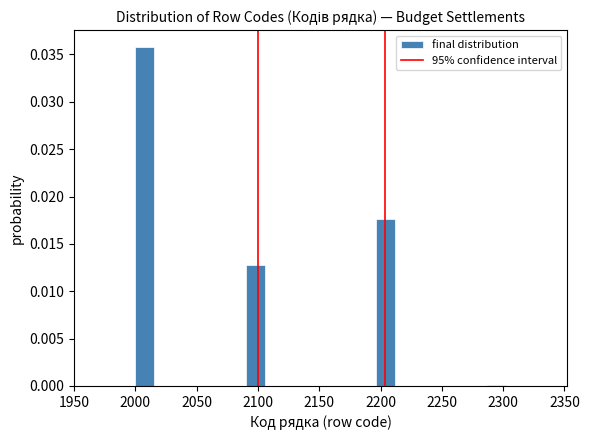

Read against the x-axis, roughly where is the centre of the tallest bar?

2010